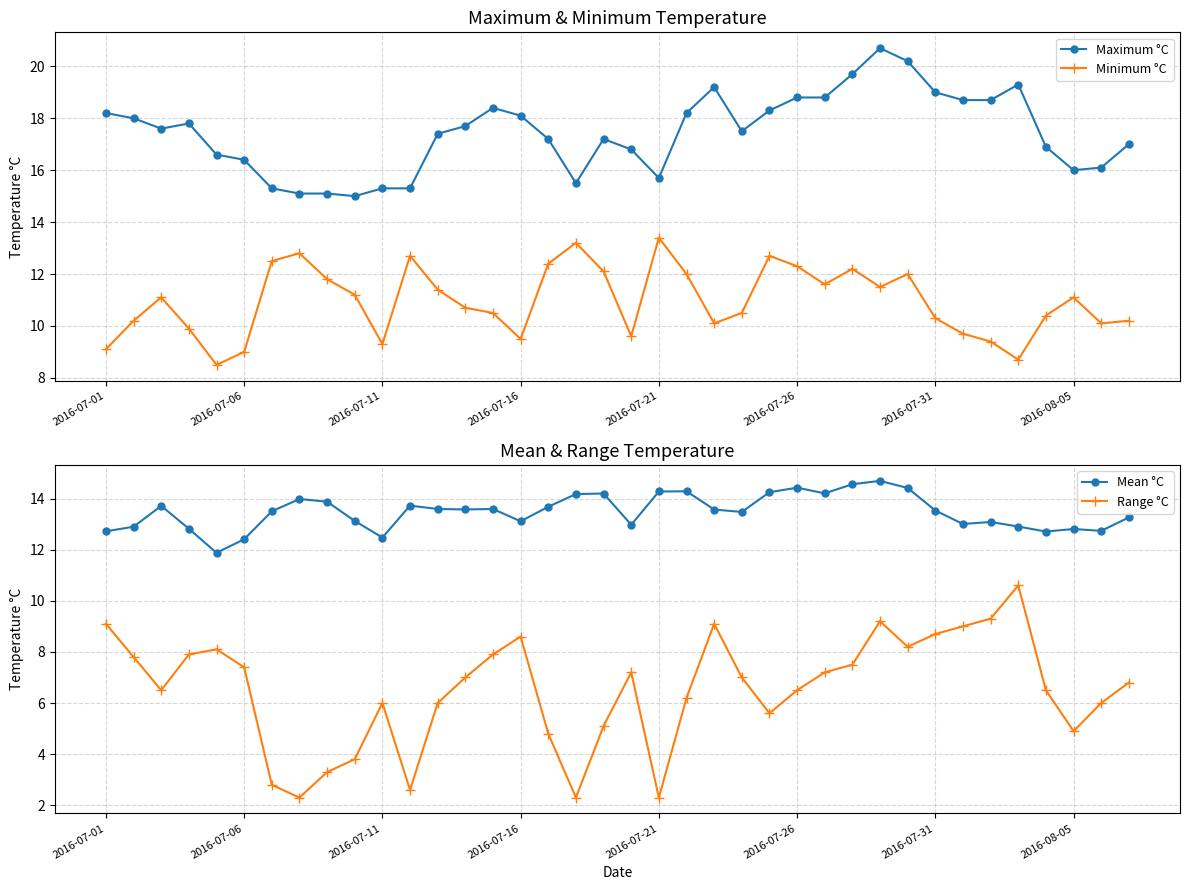

Does the chart display data point markers on the line(s)?

Yes